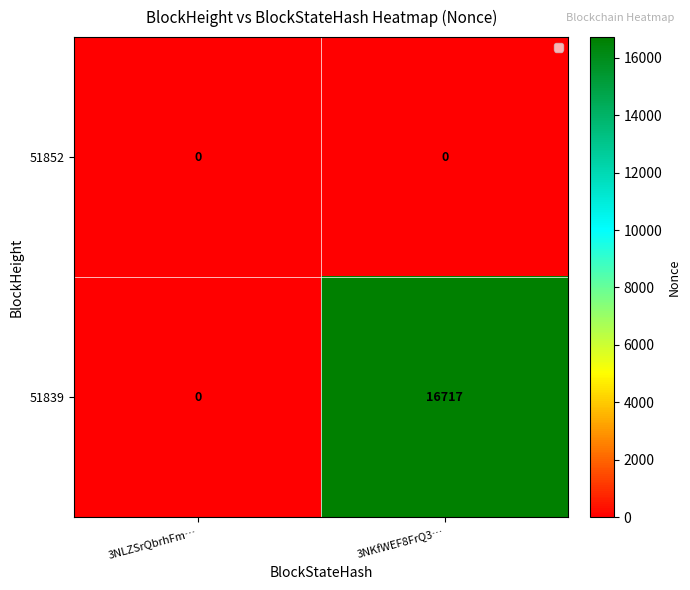

Is it true that 51852 equals 0 at 3NLZSrQbrhFm…?

True